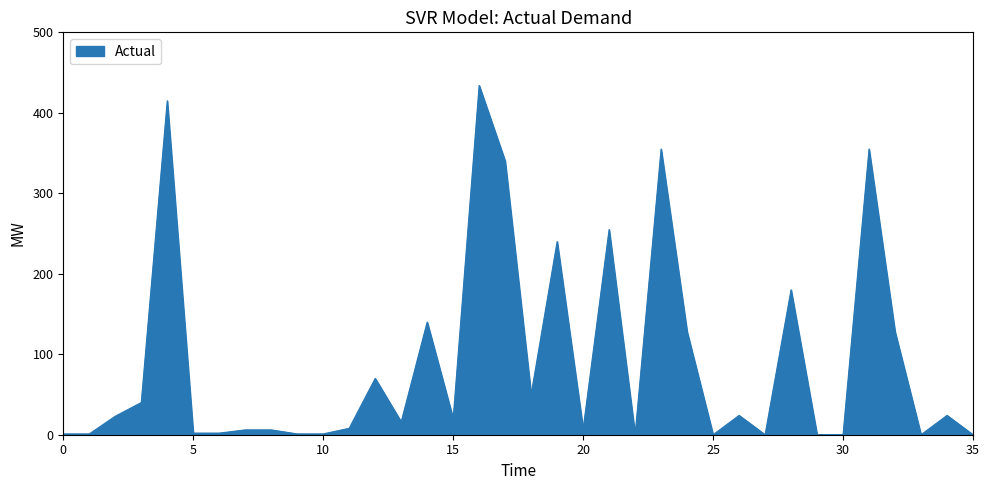

What is the greatest value displayed?

434